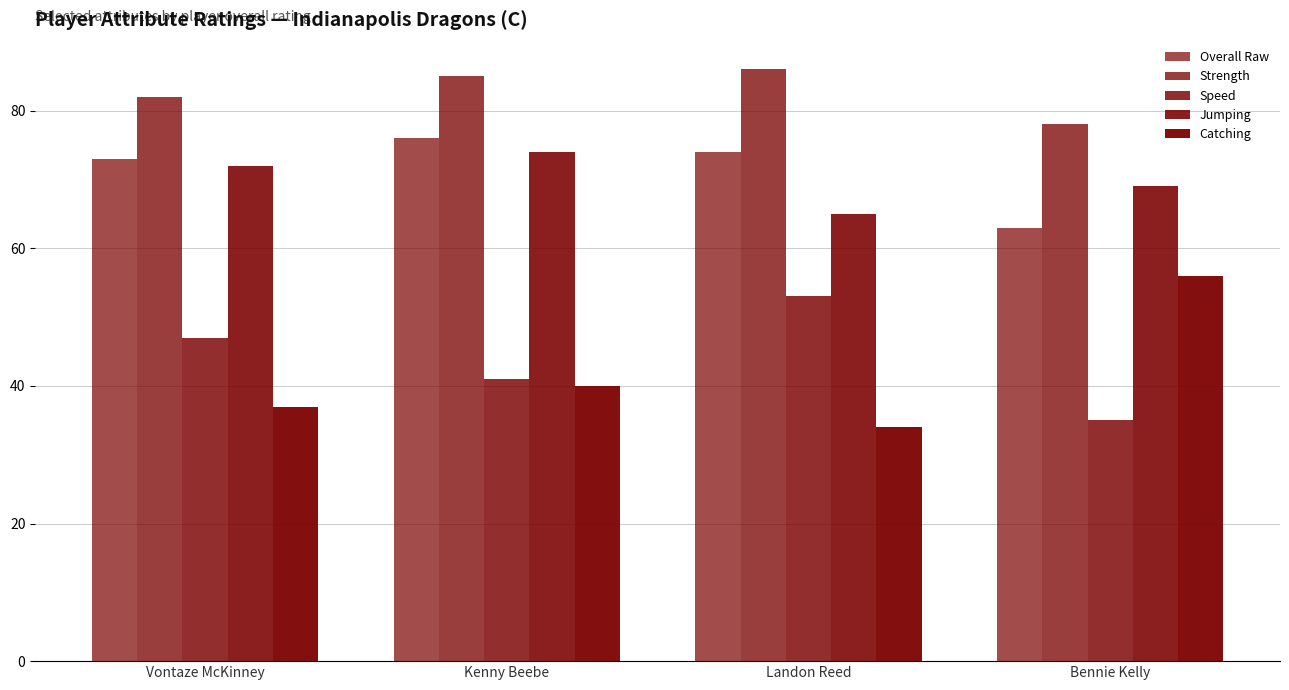

How many series are shown in this chart?

5